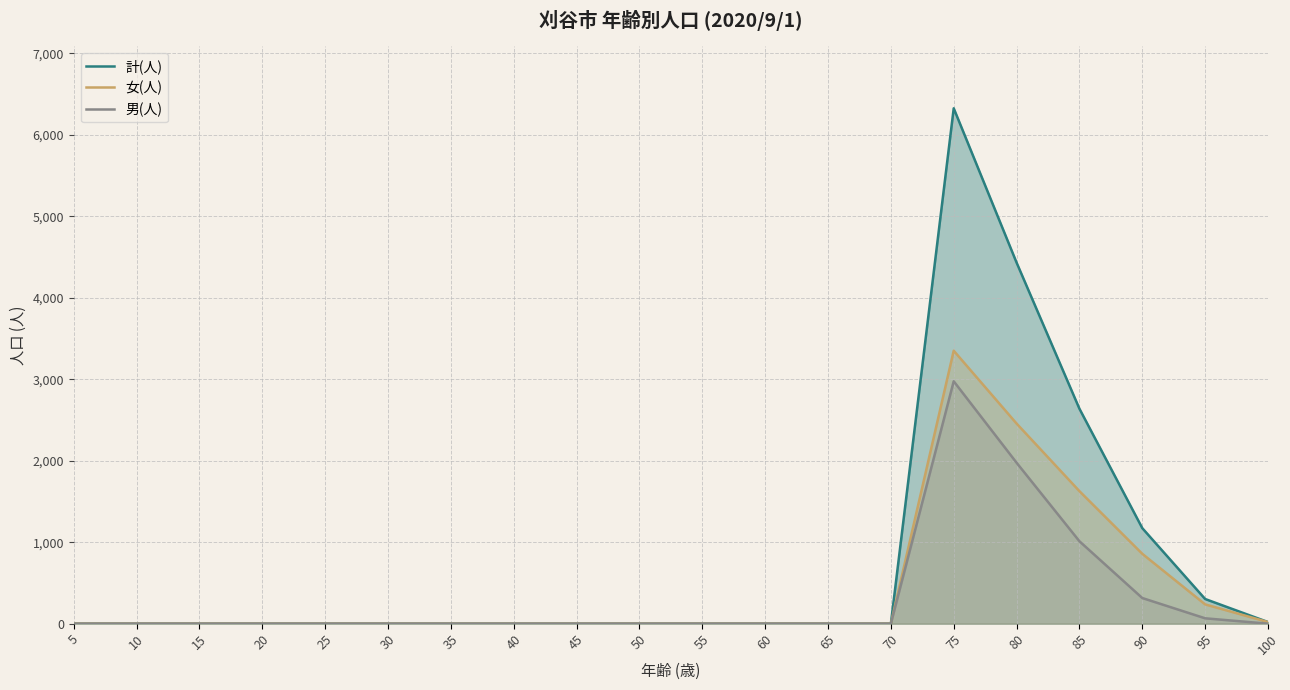

Reading left to right, list all the values displayed in this chart.

計(人): 0	0	0	0	0	0	0	0	0	0	0	0	0	0	6327	4433	2639	1173	303	20
女(人): 0	0	0	0	0	0	0	0	0	0	0	0	0	0	3351	2457	1627	858	237	20
男(人): 0	0	0	0	0	0	0	0	0	0	0	0	0	0	2976	1976	1012	315	66	0